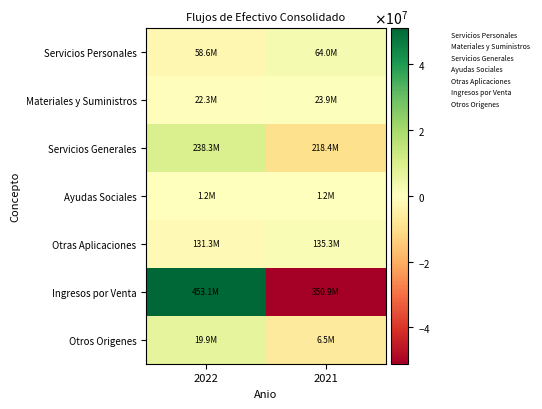

Which has a higher value, 2021 or 2022?

2021